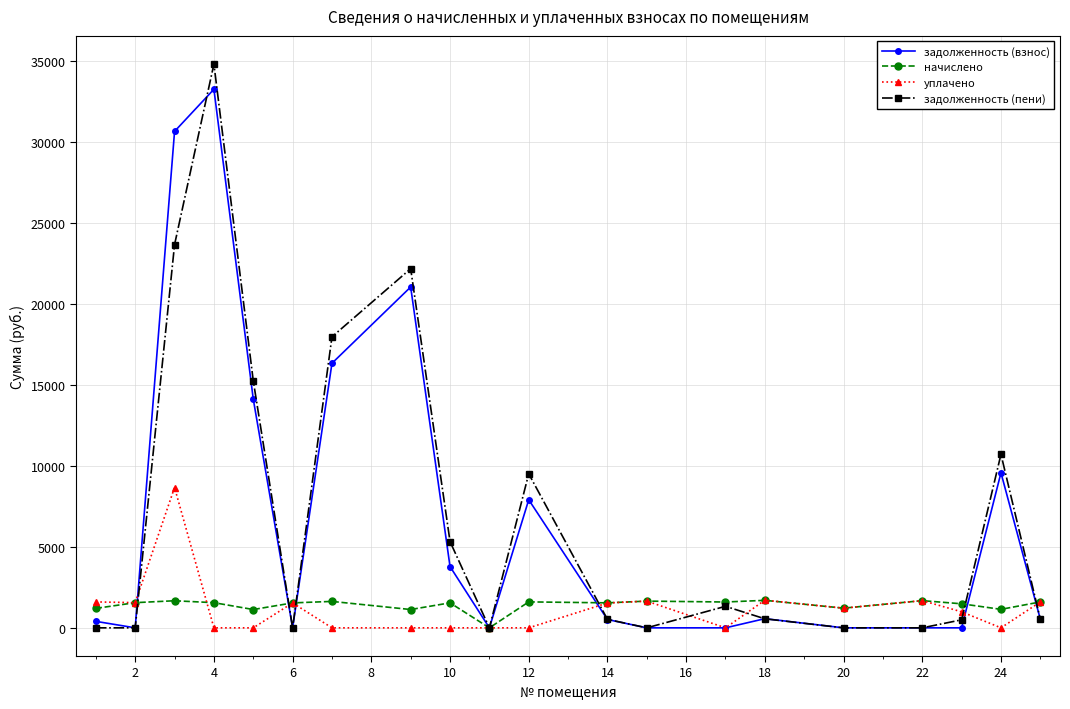

What is the maximum value for задолженность (пени)?

34840.1